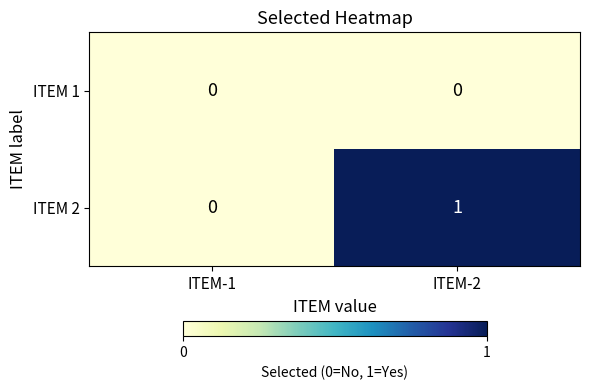

Reading left to right, extract all data points from this chart.

ITEM 1: 0	0
ITEM 2: 0	1